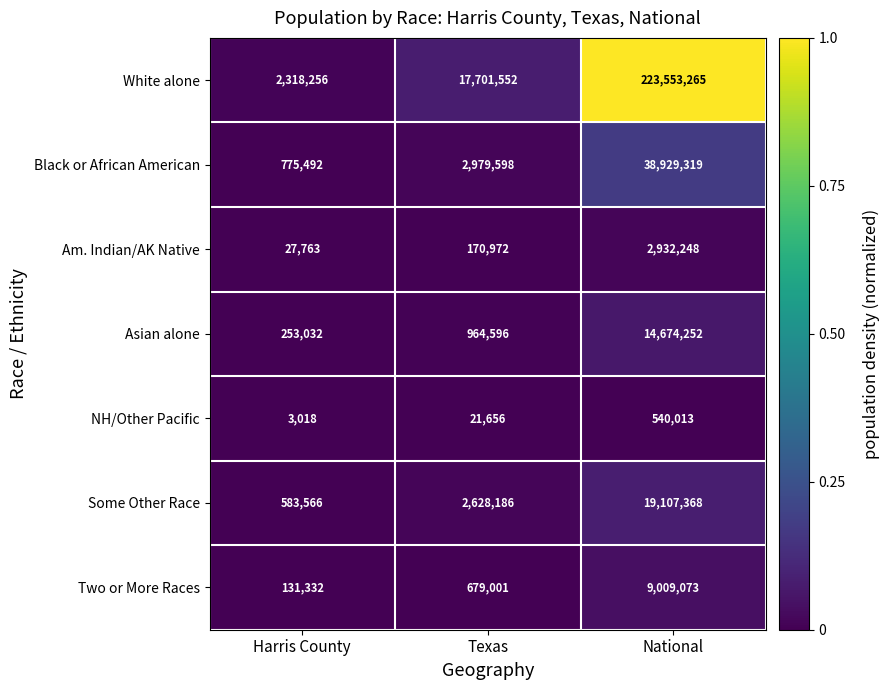

Between Texas and National, which is larger?

National